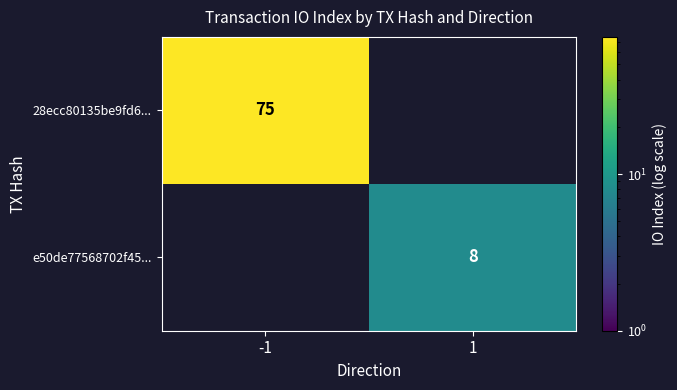

How many distinct data groups are displayed?

2